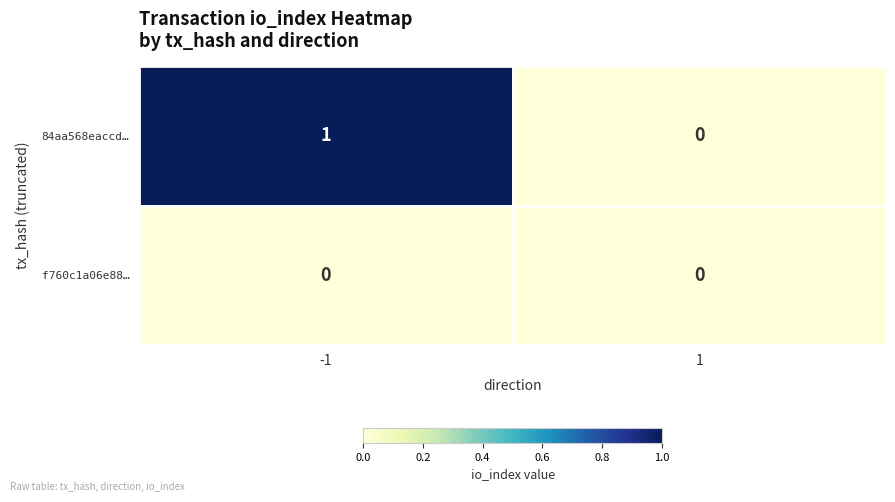

What is the difference between the highest and lowest values at -1?

1